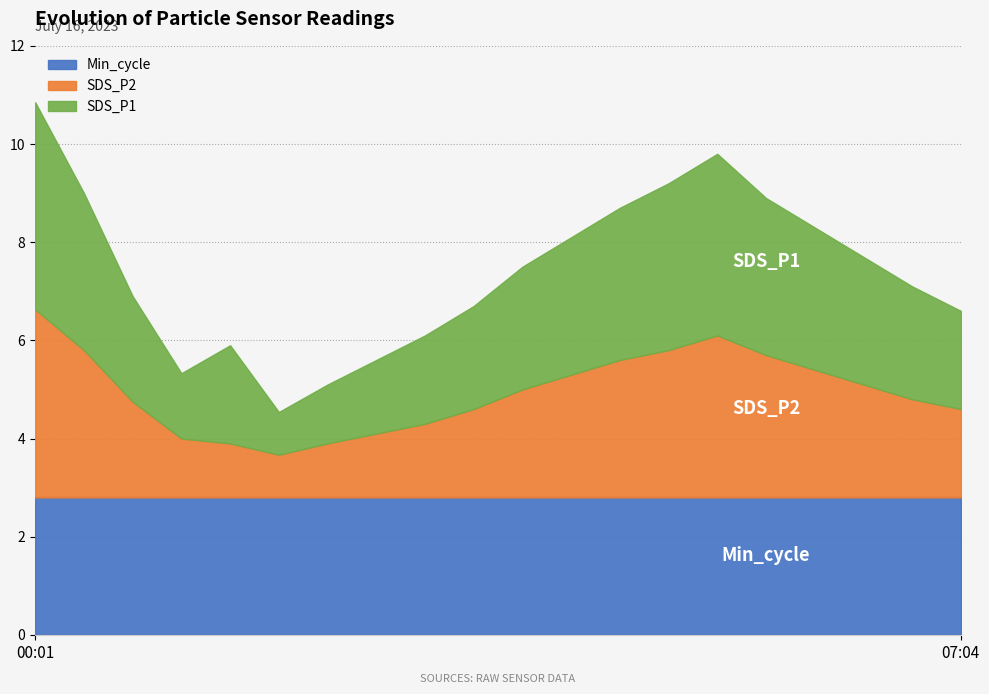

Which series has the largest total across all categories?

Min_cycle